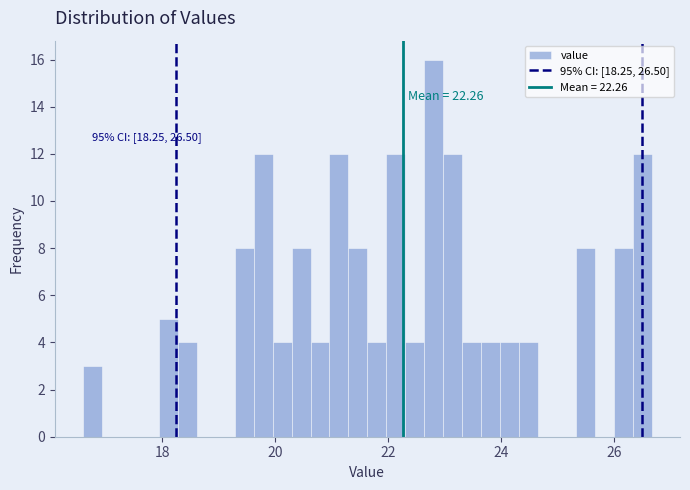

Read against the x-axis, roughly where is the centre of the tallest bar?

22.8